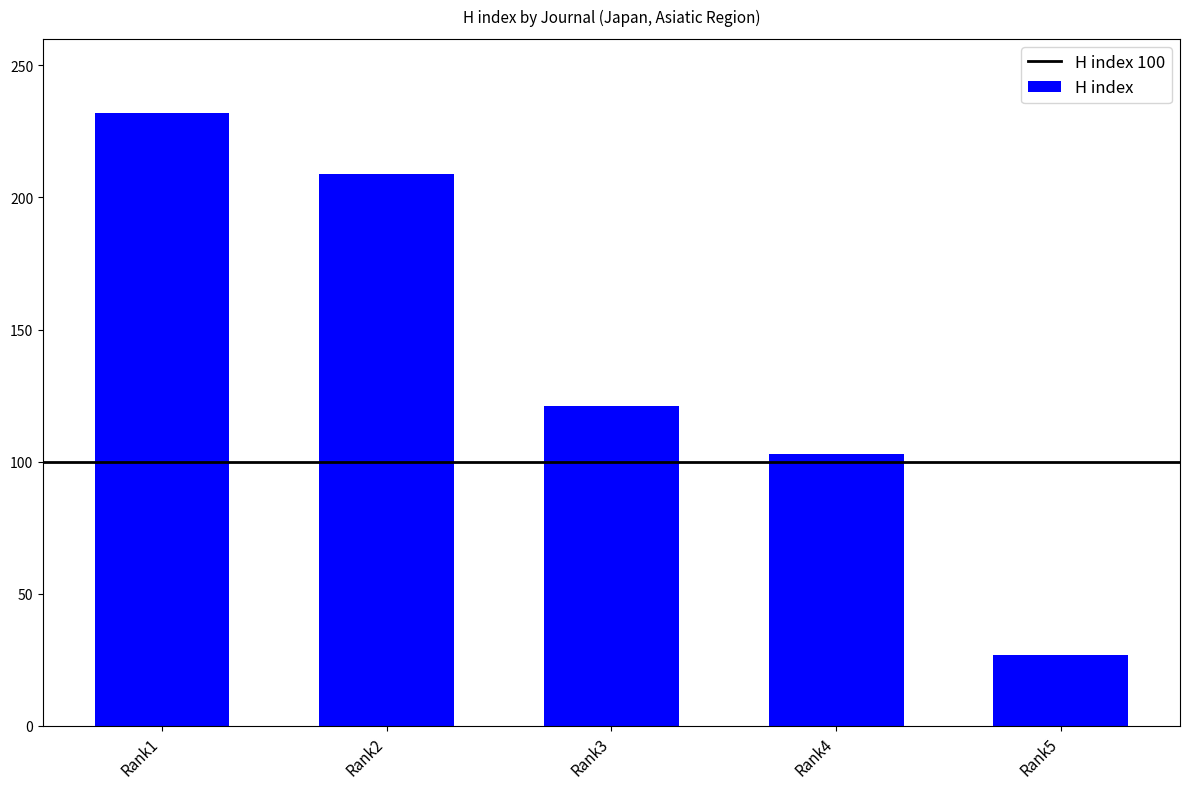

How many data points are less than 121?

2